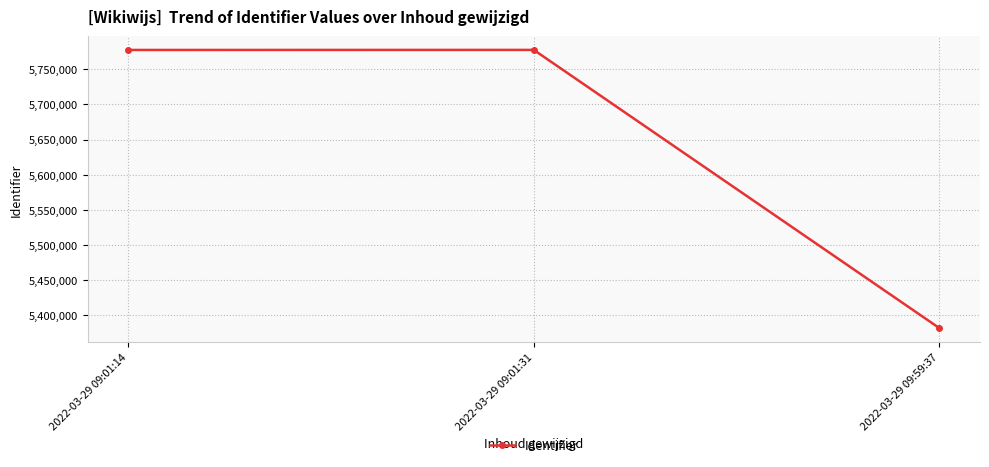

What is the difference between the values at 2022-03-29 09:01:14 and 2022-03-29 09:59:37?

396043